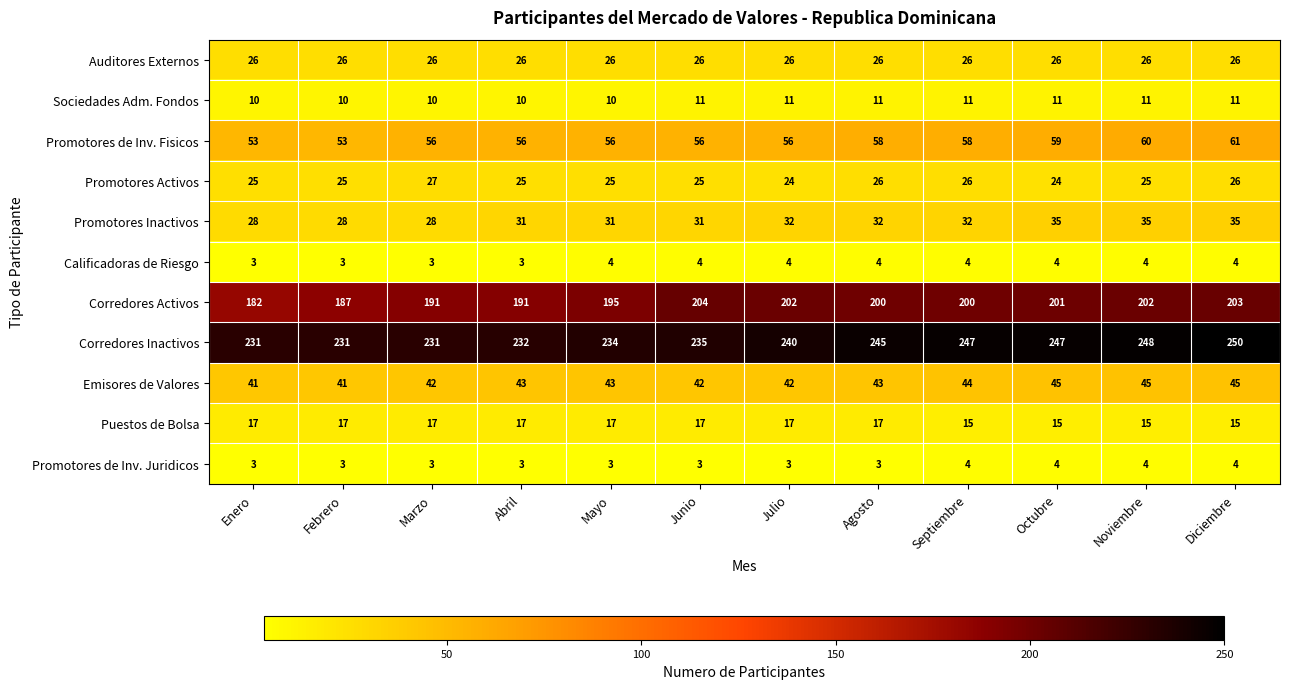

Which category has the highest value across all series?

Diciembre